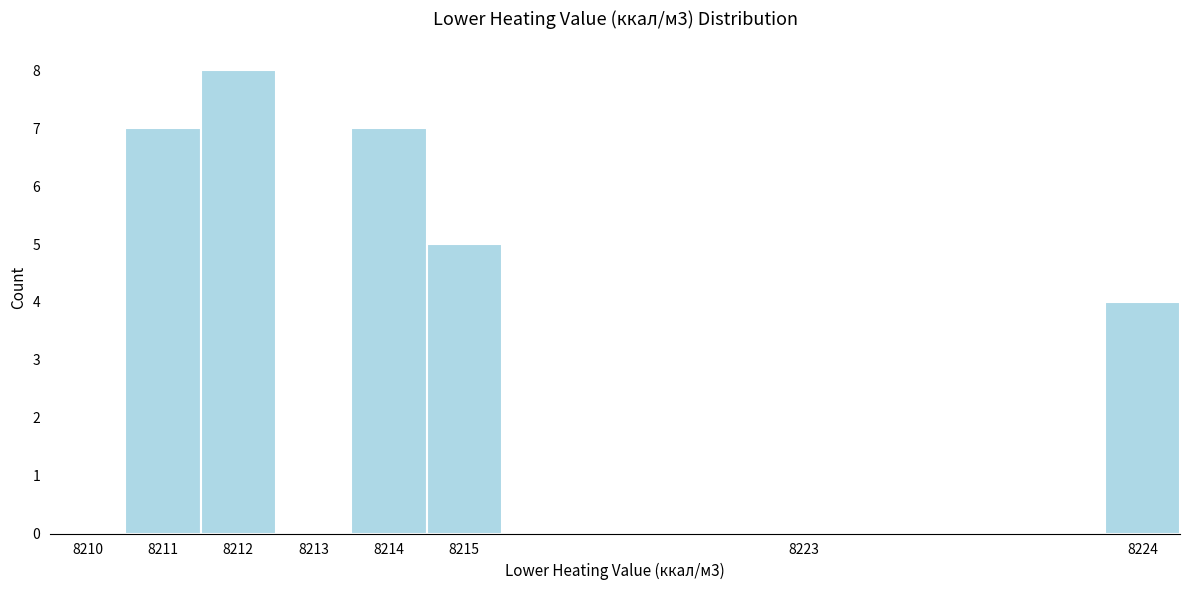

Reading left to right, what are all the values shown in this chart?

8210=0	8211=7	8212=8	8213=0	8214=7	8215=5	8223=0	8224=4